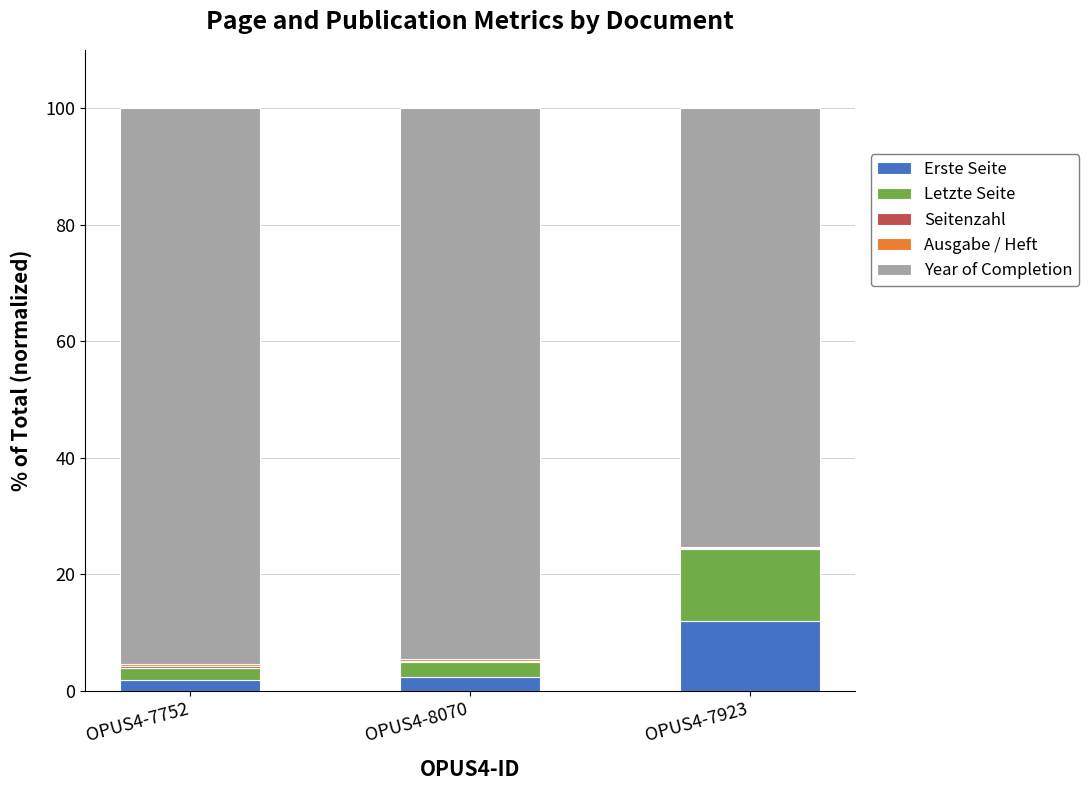

Which category has the highest value in the Erste Seite series?

OPUS4-7923